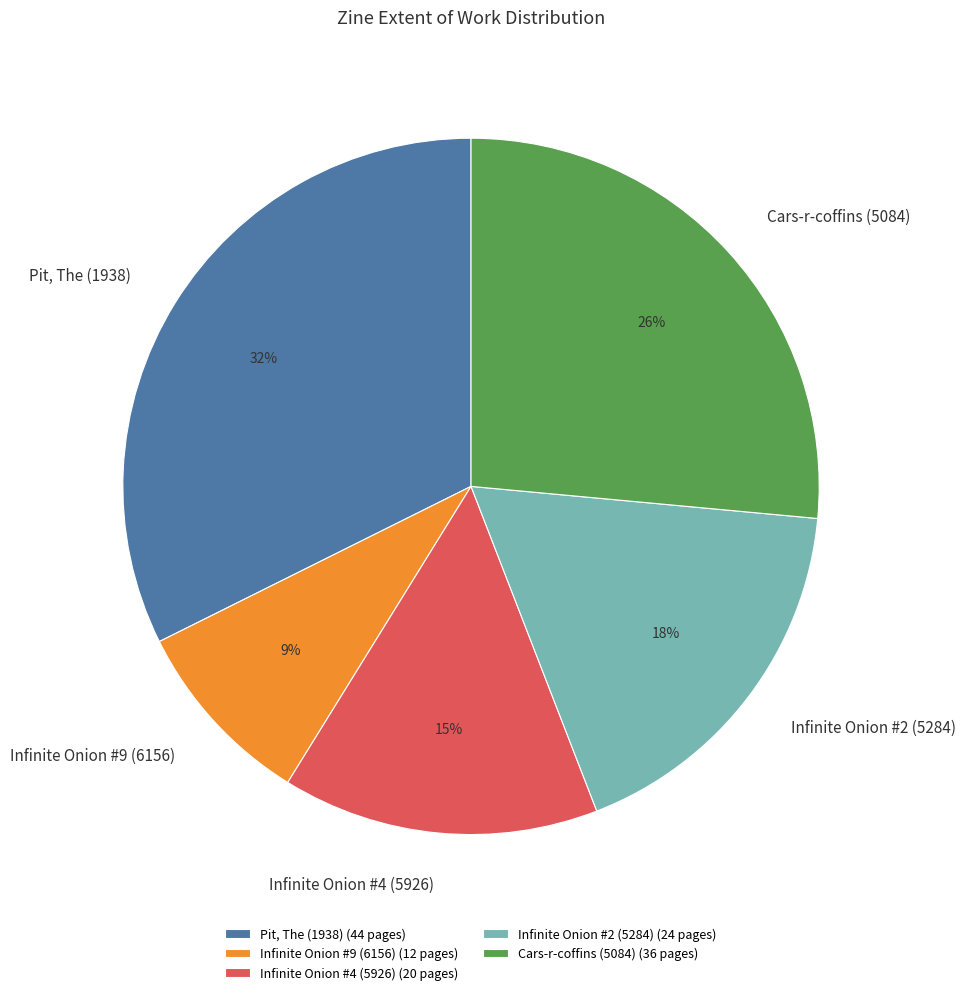

Which has a higher value, Cars-r-coffins (5084) or Pit, The (1938)?

Pit, The (1938)